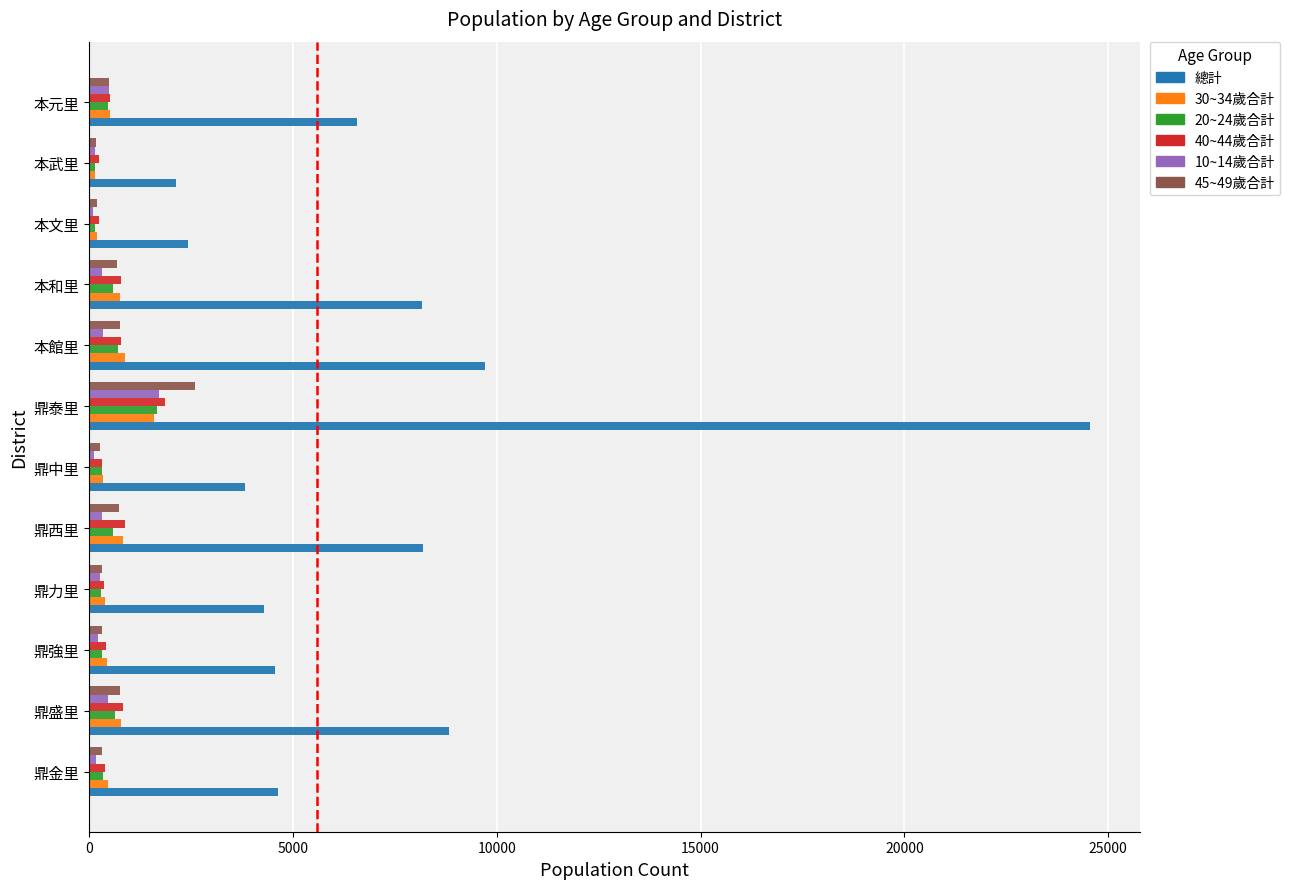

At how many categories does at least one series exceed 7304?

5